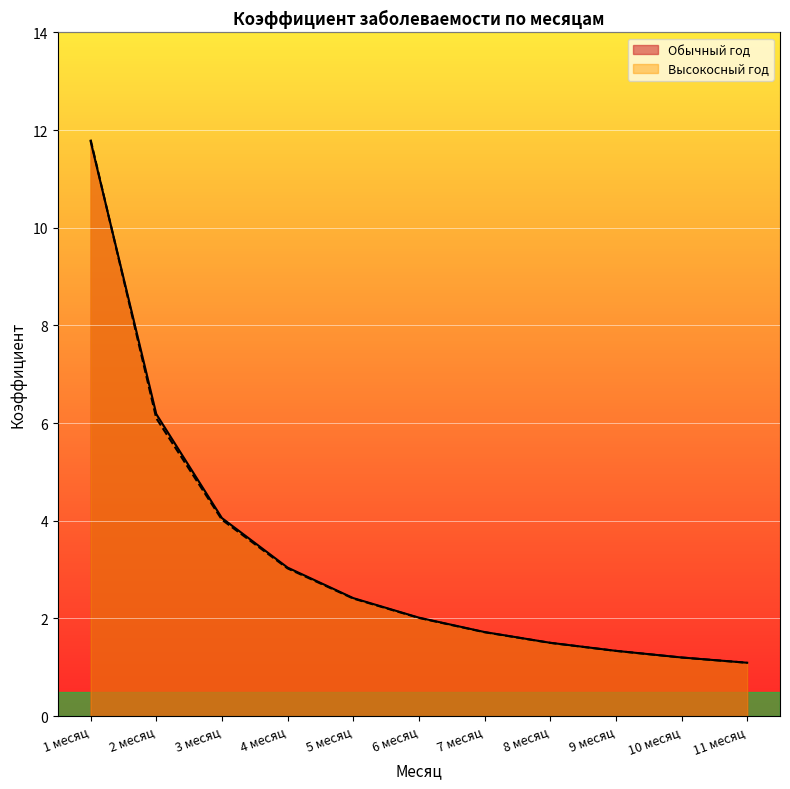

Is it true that Высокосный год equals 0.4 at 11 месяц?

False